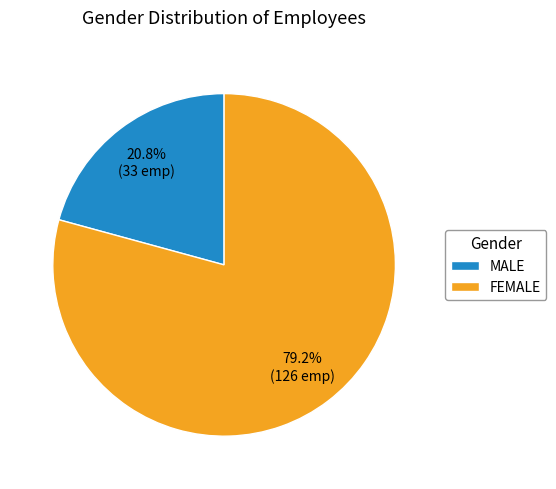

Combined, what portion of the pie is FEMALE and MALE?

100.0%